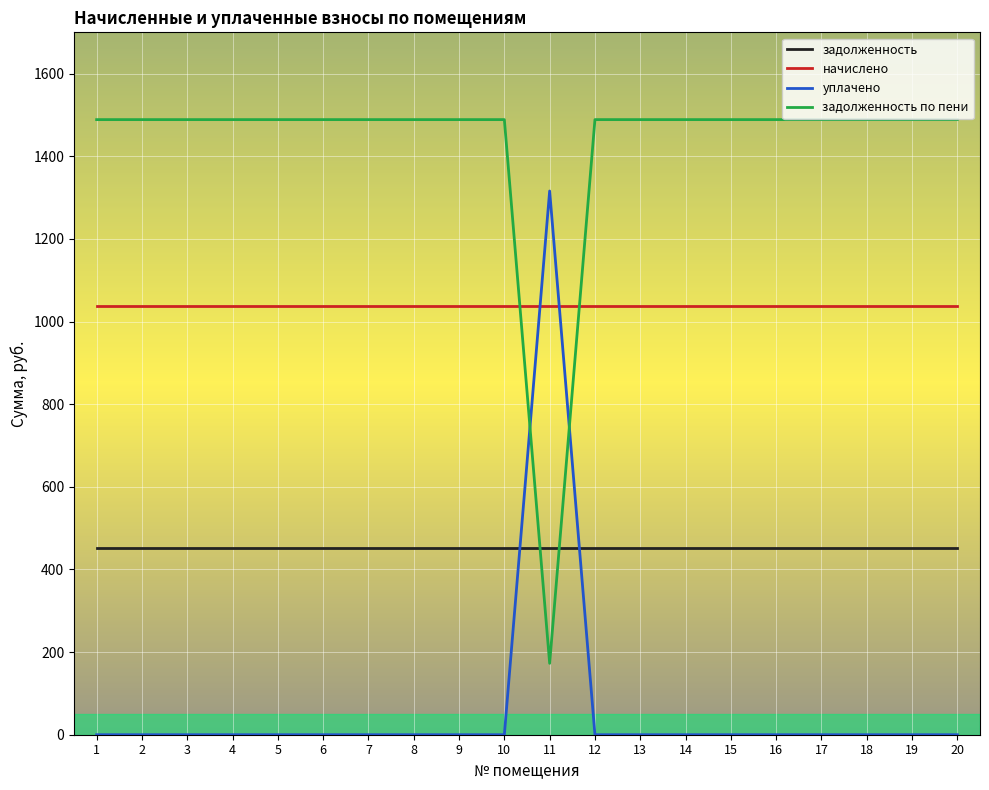

At which category does уплачено reach its first local peak?

11